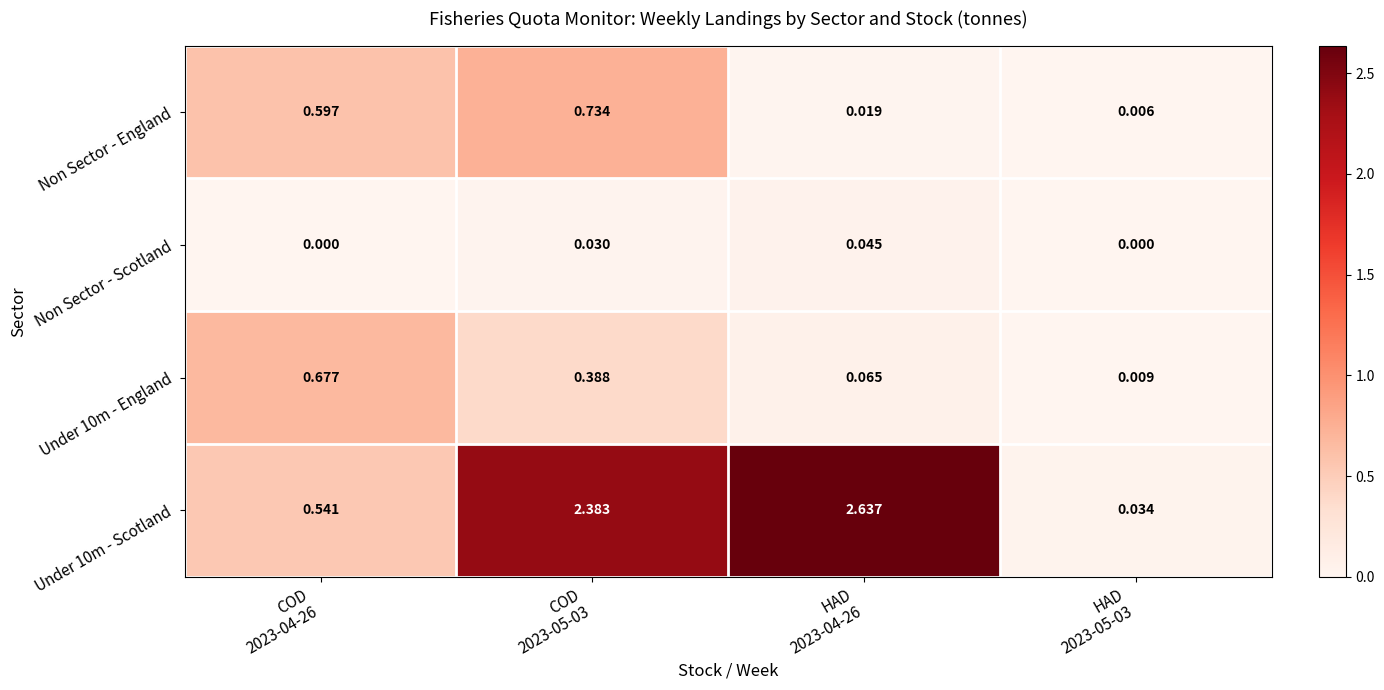

Which series has the largest total across all categories?

Under 10m - Scotland